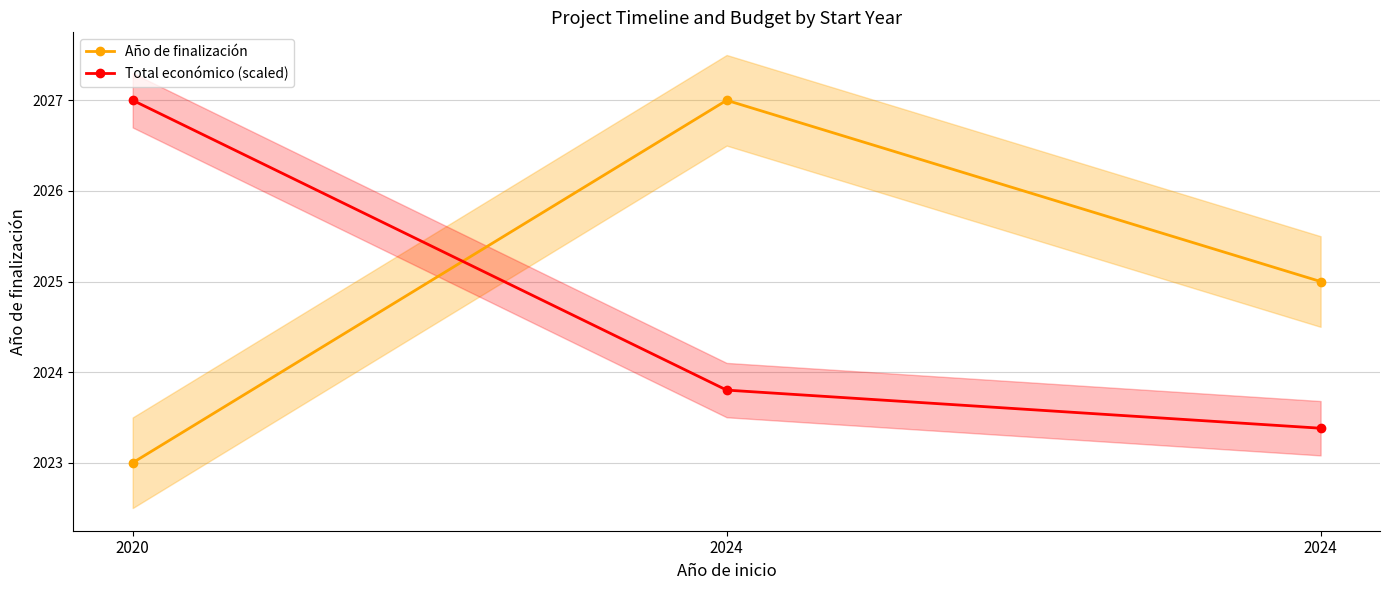

How many data points does each series have?

3